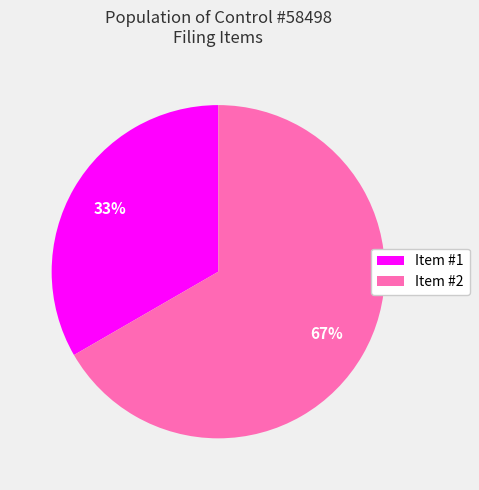

Which slice is the smallest?

Item #1